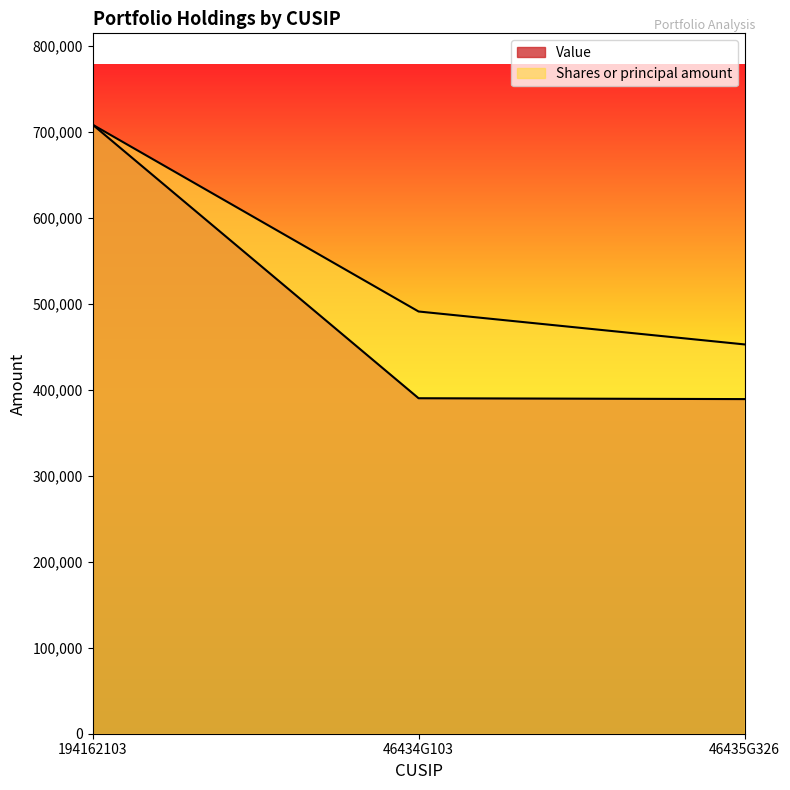

The Value series shows 260726.8 at 46434G103. True or false?

False